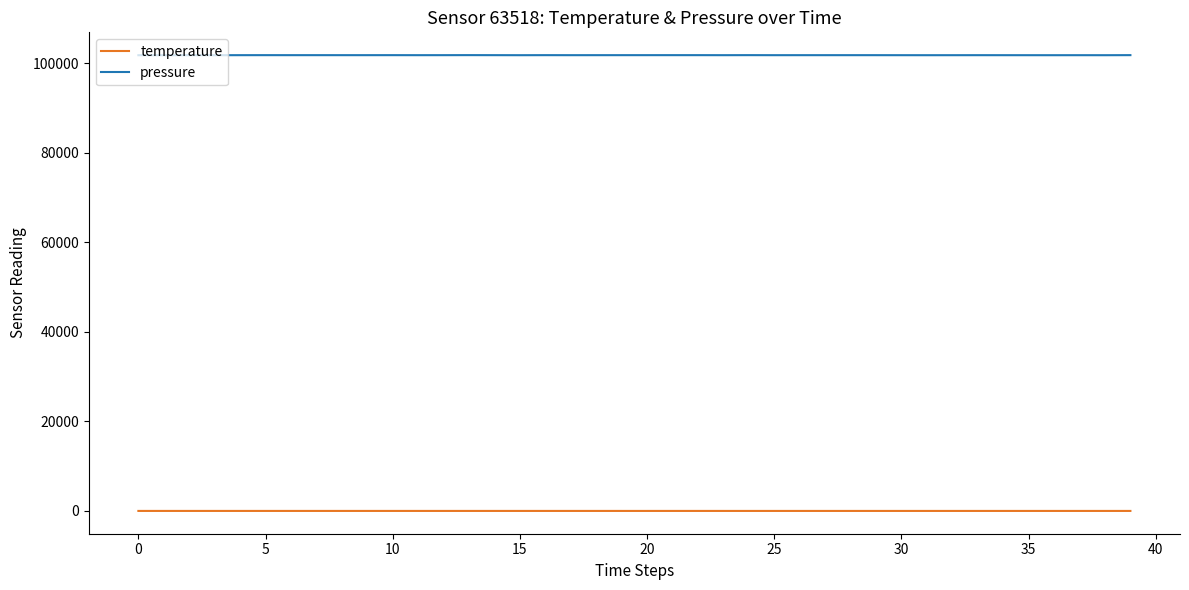

Which series has the largest range (max minus min)?

pressure